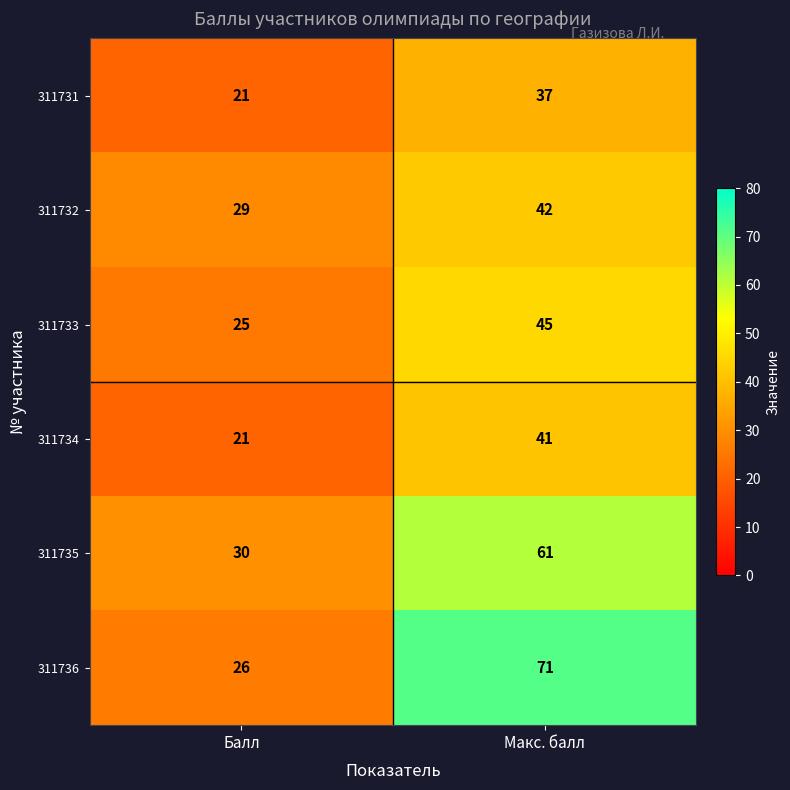

At which category does the chart reach its minimum across all series?

Балл